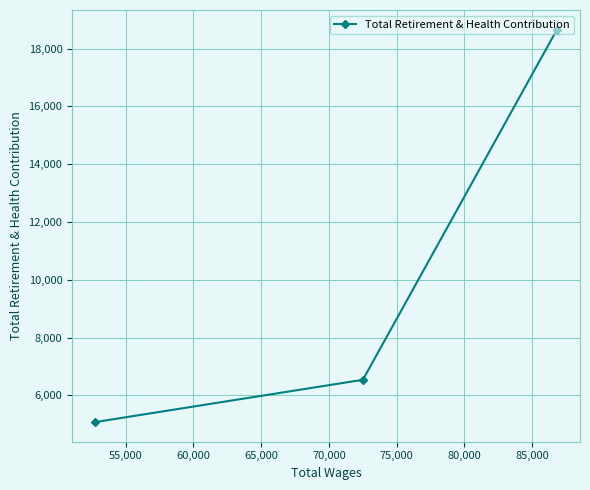

What is the difference between the maximum and second lowest values?

12118